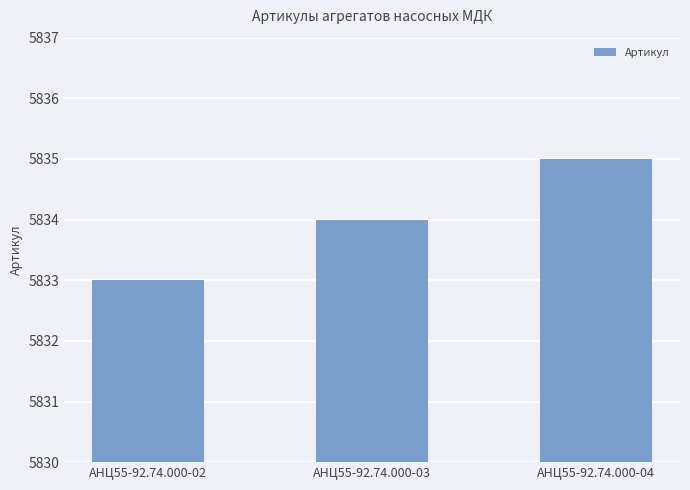

Reading left to right, extract all data points from this chart.

АНЦ55-92.74.000-02=5833	АНЦ55-92.74.000-03=5834	АНЦ55-92.74.000-04=5835